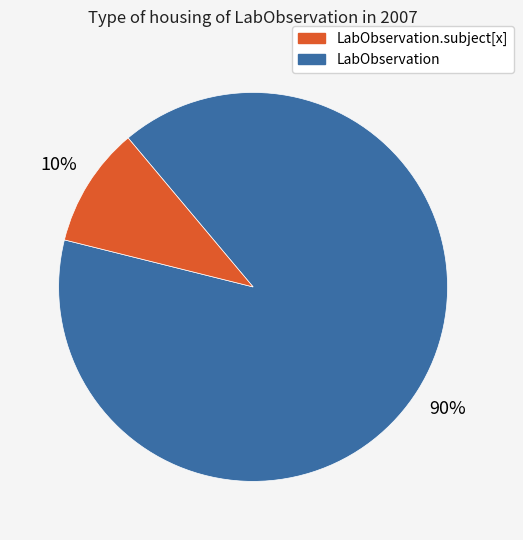

To the nearest percent, what is the average slice percentage?

50%